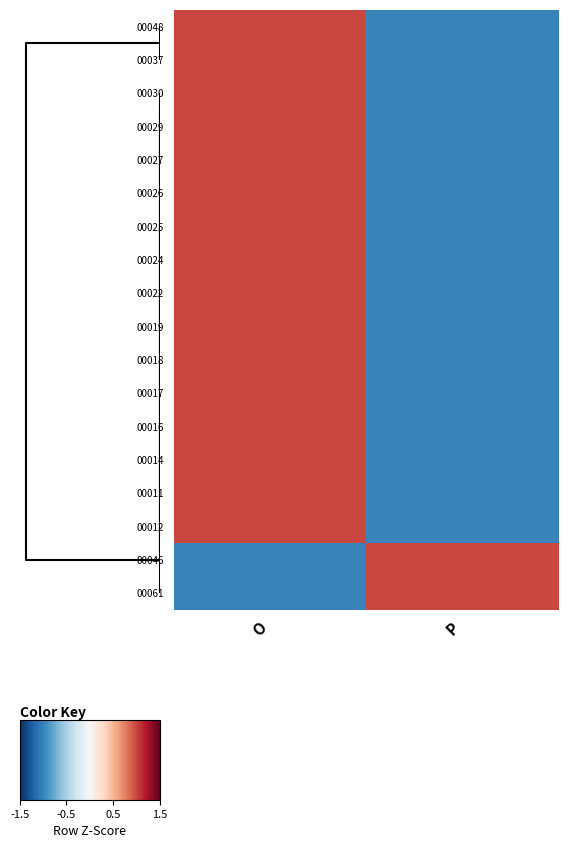

Count the number of categories in the chart.

2